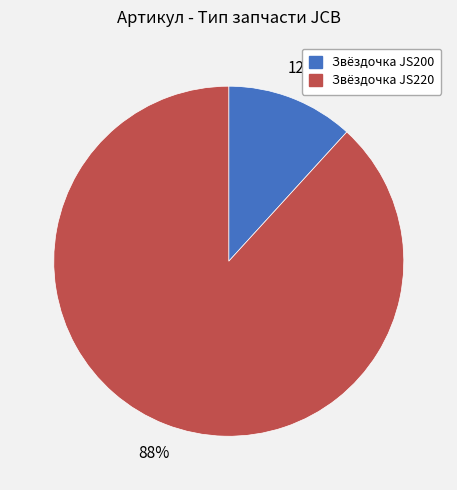

Is there any slice that represents more than half of the pie?

Yes